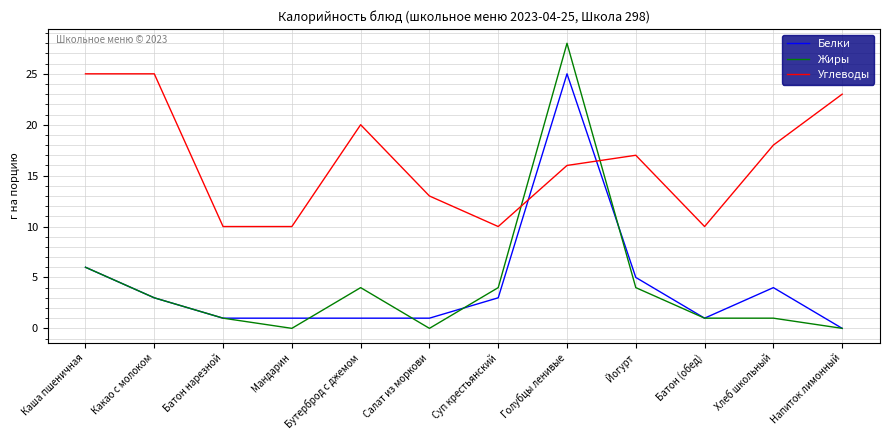

Is the value of Белки at Мандарин greater than the value of Углеводы at Салат из моркови?

No